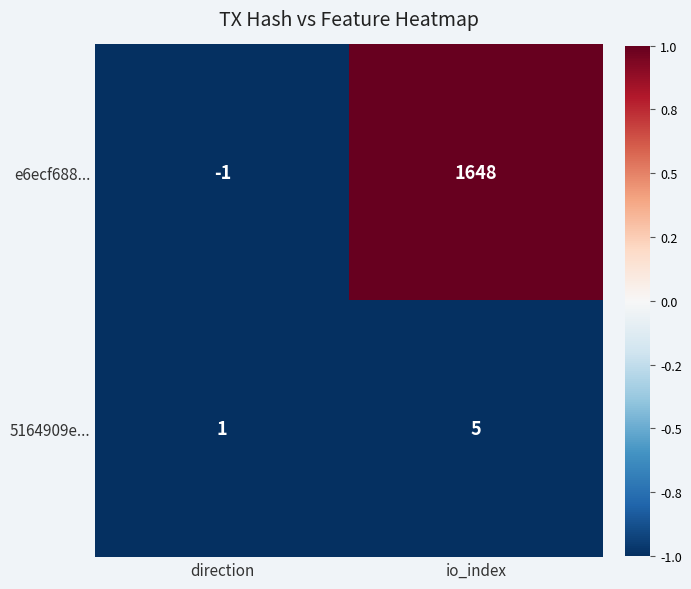

What is the average value of the 5164909e... series?

3